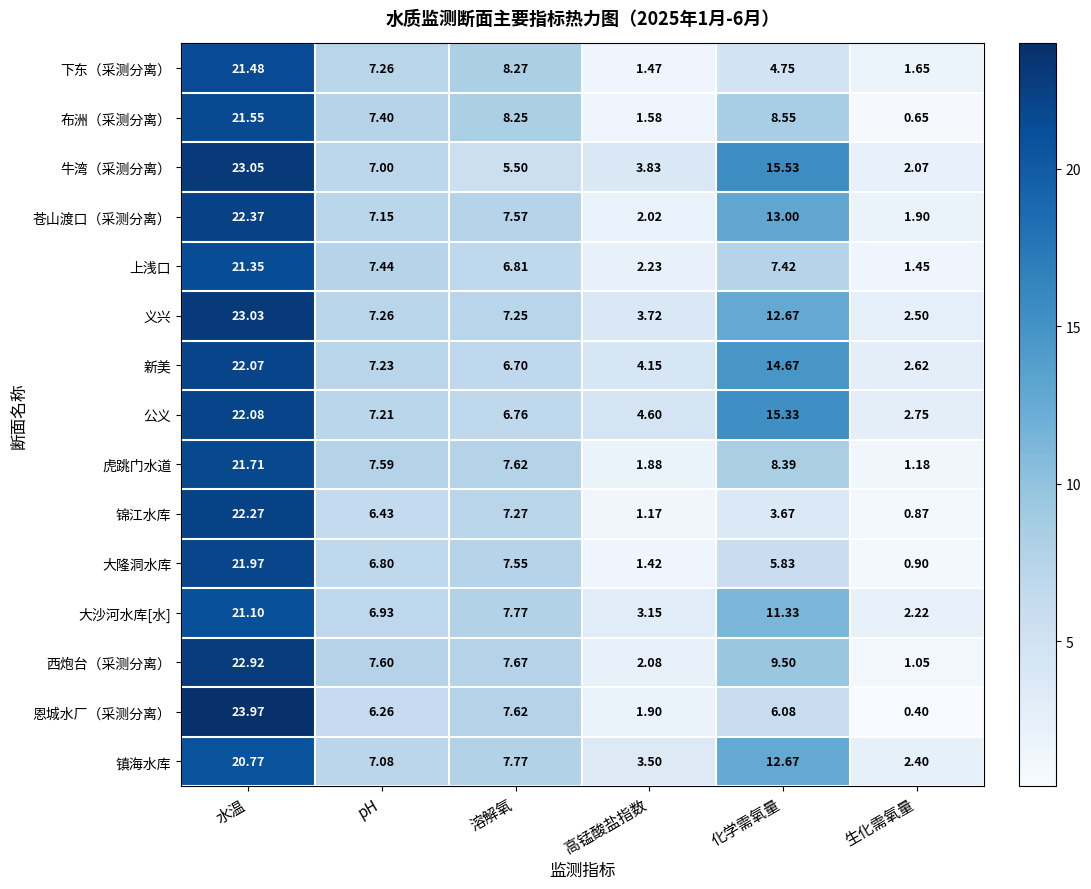

Which series changed the most between 溶解氧 and 化学需氧量?

牛湾（采测分离）